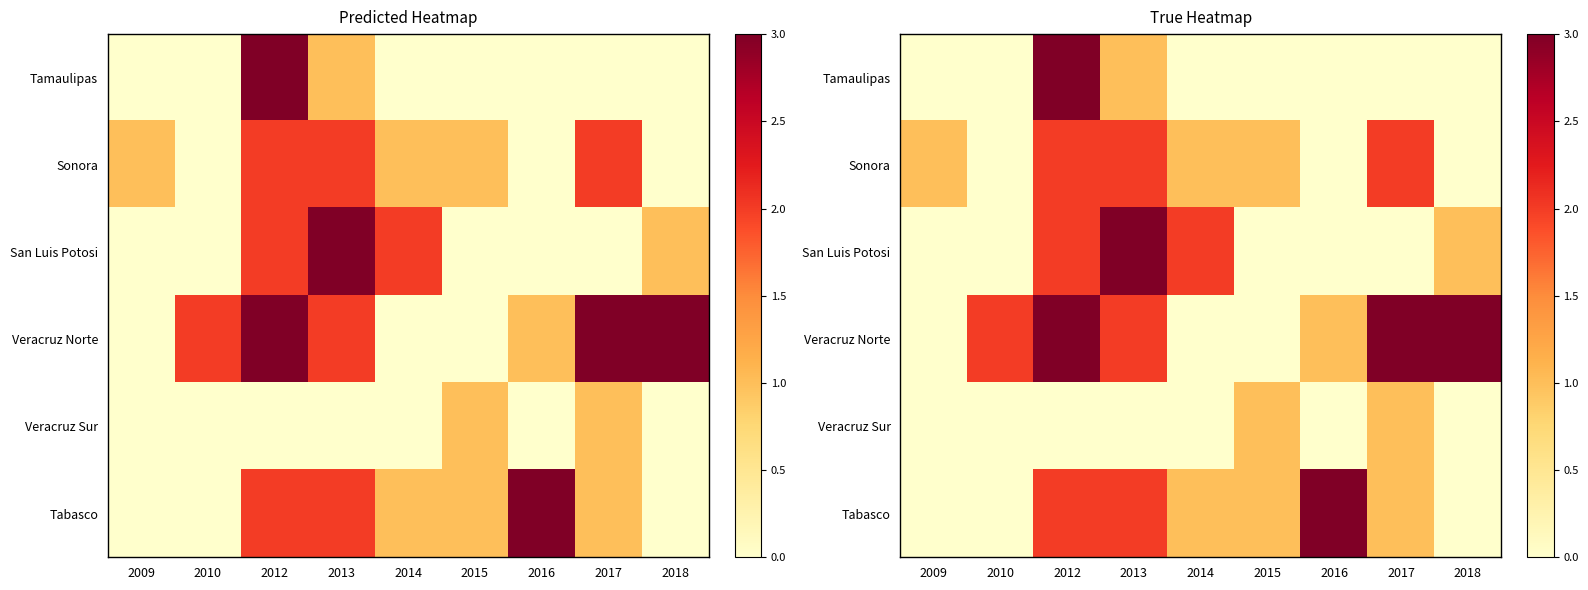

Rank the categories by Veracruz Norte value from lowest to highest.

2009, 2014, 2015, 2016, 2010, 2013, 2012, 2017, 2018